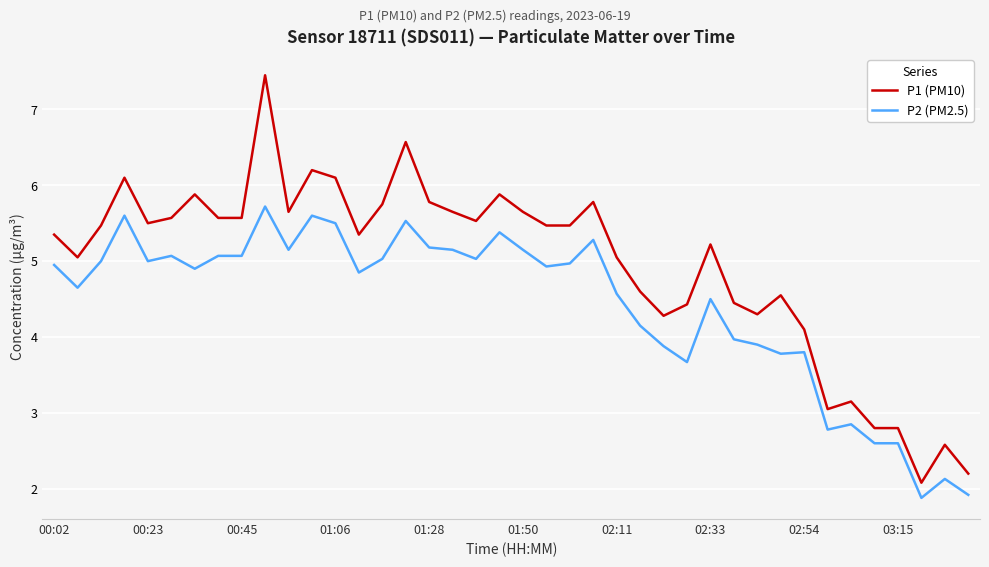

What is the difference between the maximum and minimum values in the P1 (PM10) series?

5.4